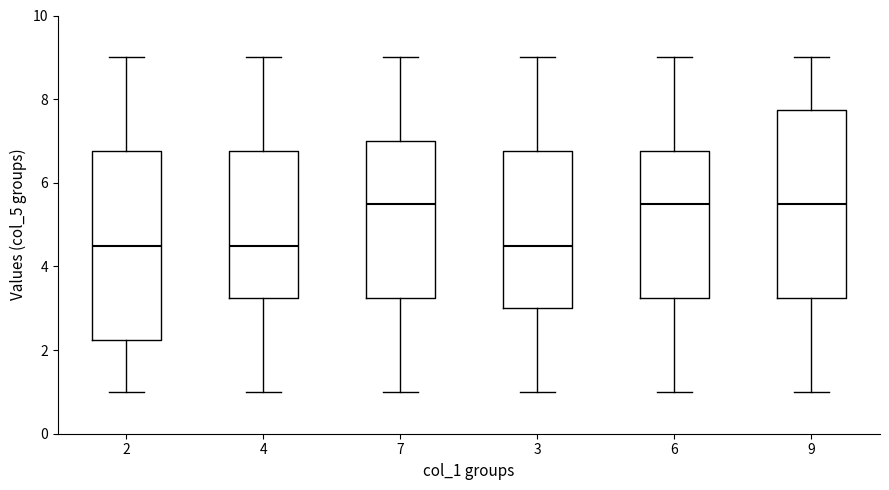

Reading left to right, read every box against the y-axis: the position of its median line, the range the box covers, and the ends of its whiskers. The values are not printed on the chart, so give them approximately, as read against the axis.

2: median 4.6, box 2.2 to 6.8, whiskers 1.0 to 9.0
4: median 4.6, box 3.2 to 6.8, whiskers 1.0 to 9.0
7: median 5.6, box 3.2 to 7.0, whiskers 1.0 to 9.0
3: median 4.6, box 3.0 to 6.8, whiskers 1.0 to 9.0
6: median 5.6, box 3.2 to 6.8, whiskers 1.0 to 9.0
9: median 5.6, box 3.2 to 7.8, whiskers 1.0 to 9.0